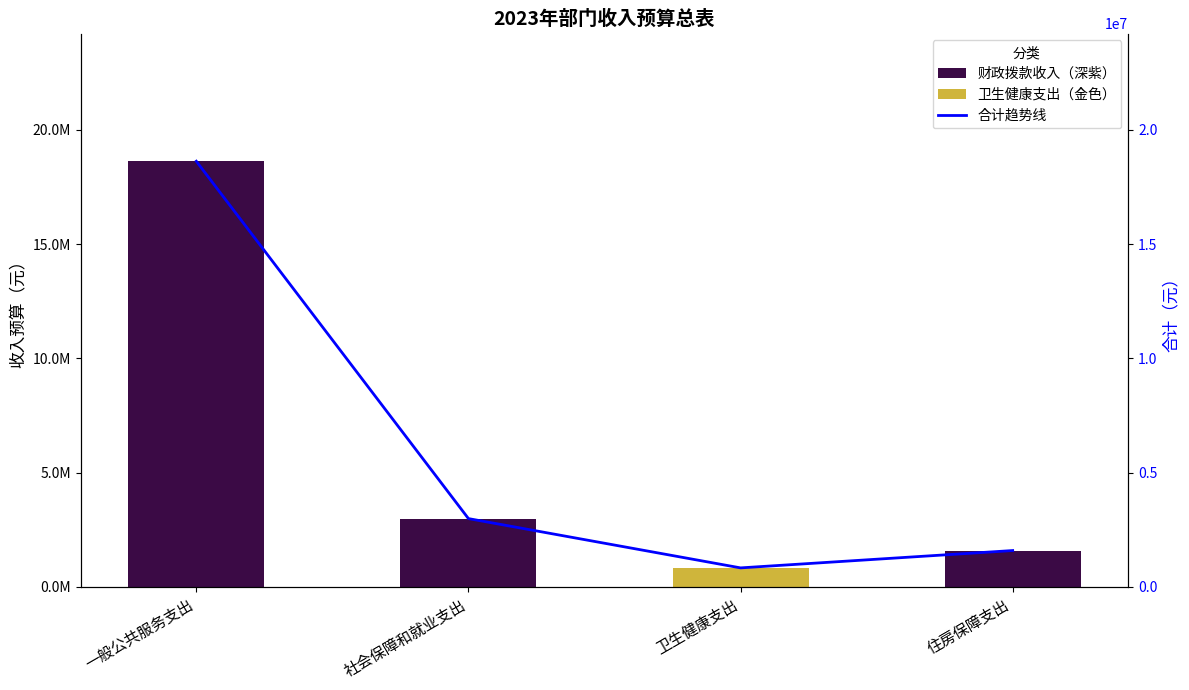

What is the difference between the 合计趋势 values at 一般公共服务支出 and 卫生健康支出?

17795900